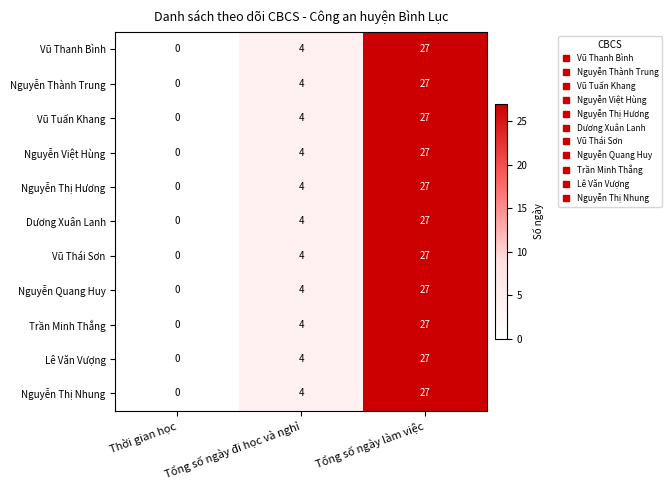

Is it true that Nguyễn Thành Trung equals 0 at Thời gian học?

True